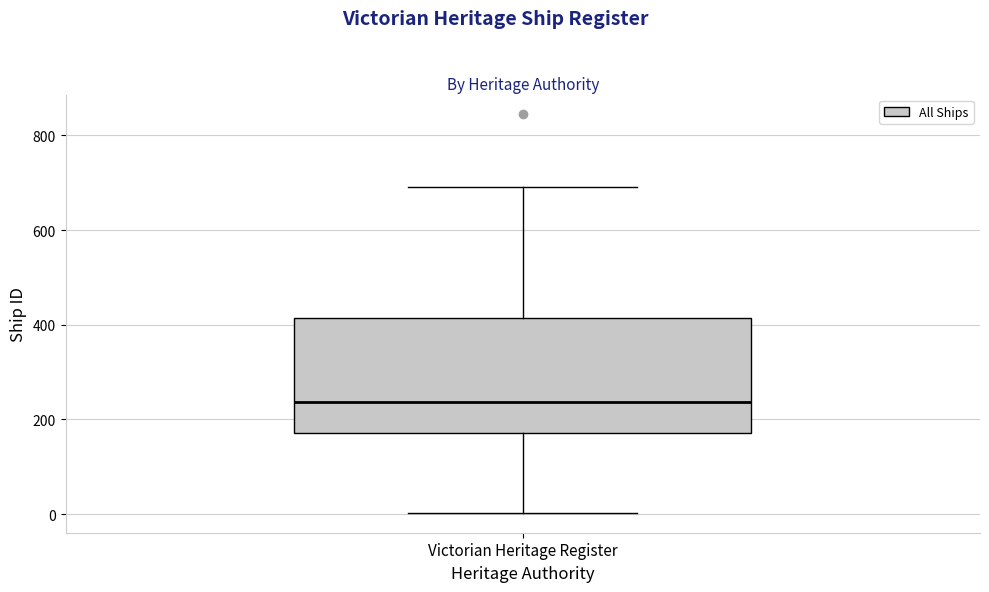

Transcribe this box plot: give where the median line is, the range the box spans, and where the two whiskers end, as read against the y-axis. The values are not printed on the chart, so give them approximately, as read against the axis.

median 240, box 180 to 420, whiskers 0 to 700